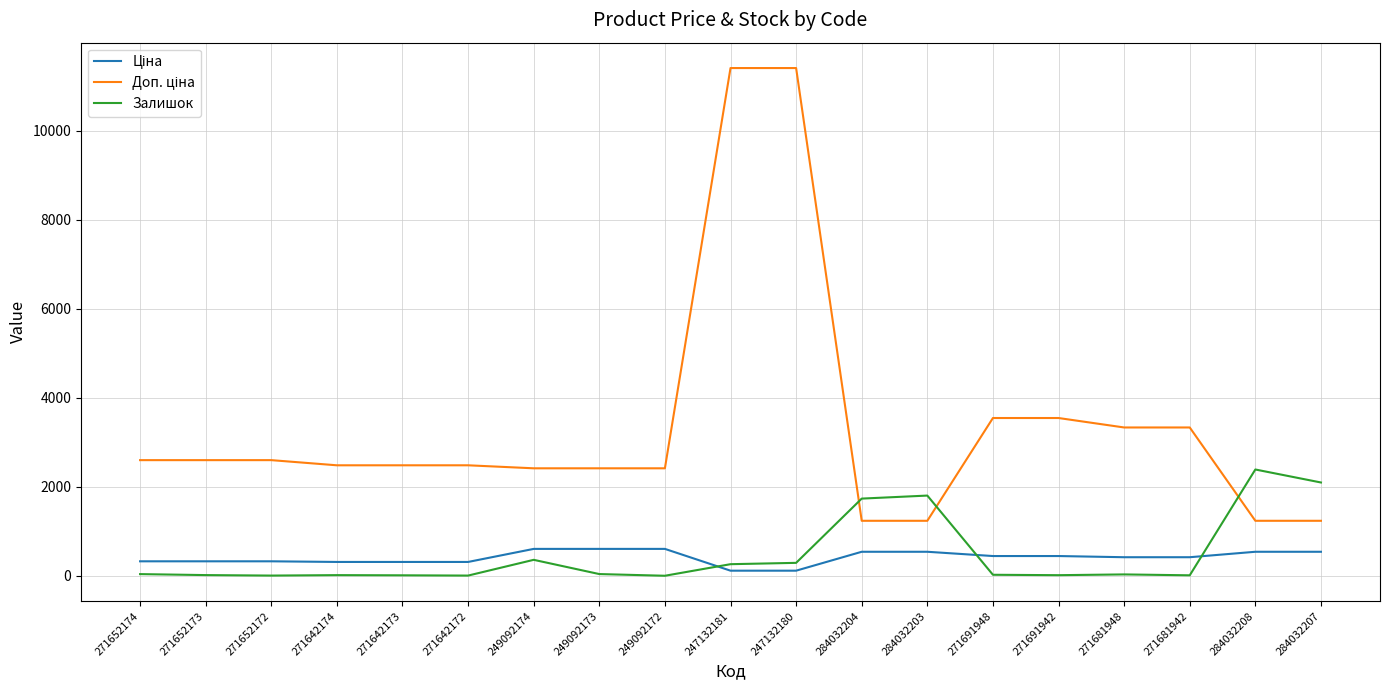

What is the spread (max minus min) of values at 249092172?

2414.8